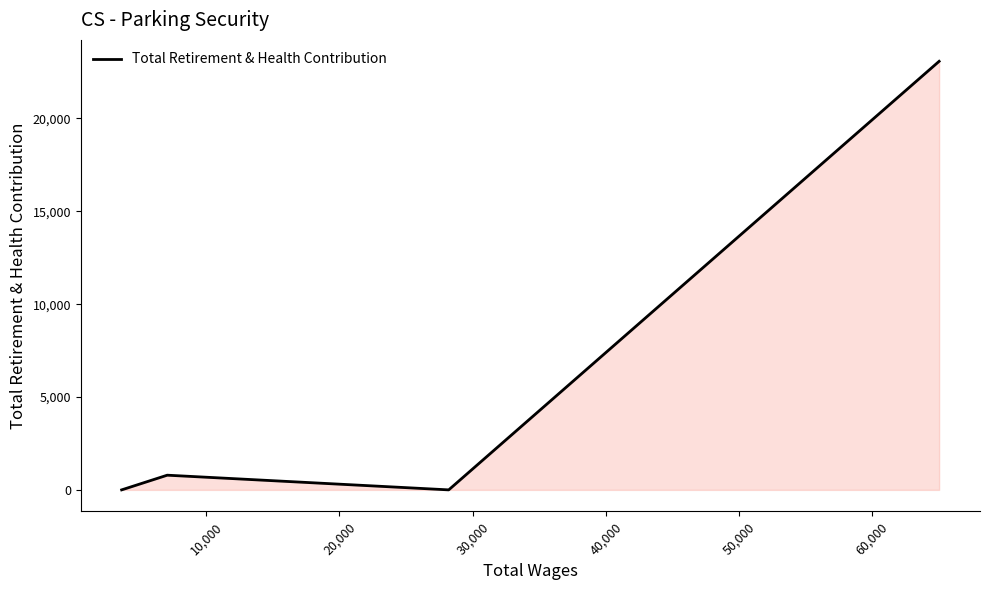

How many positive values are there?

2